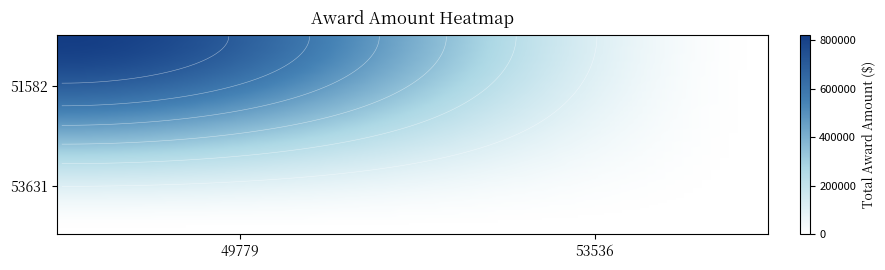

The 51582 series shows -570158 at 53536. True or false?

False